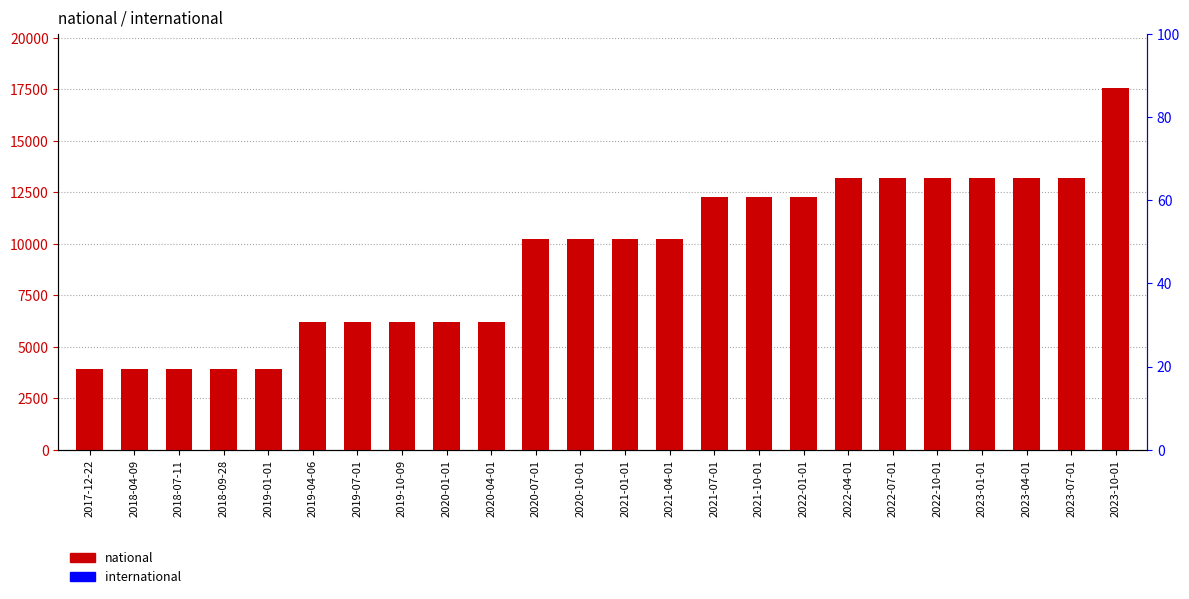

Reading left to right, extract all data points from this chart.

national: 2017-12-22=3906	2018-04-09=3906	2018-07-11=3906	2018-09-28=3906	2019-01-01=3906	2019-04-06=6226	2019-07-01=6226	2019-10-09=6226	2020-01-01=6226	2020-04-01=6226	2020-07-01=10253	2020-10-01=10253	2021-01-01=10253	2021-04-01=10253	2021-07-01=12256	2021-10-01=12256	2022-01-01=12256	2022-04-01=13199	2022-07-01=13199	2022-10-01=13199	2023-01-01=13199	2023-04-01=13199	2023-07-01=13199	2023-10-01=17568
international: 2017-12-22=0	2018-04-09=0	2018-07-11=0	2018-09-28=0	2019-01-01=0	2019-04-06=0	2019-07-01=0	2019-10-09=0	2020-01-01=0	2020-04-01=0	2020-07-01=0	2020-10-01=0	2021-01-01=0	2021-04-01=0	2021-07-01=0	2021-10-01=0	2022-01-01=0	2022-04-01=0	2022-07-01=0	2022-10-01=0	2023-01-01=0	2023-04-01=0	2023-07-01=0	2023-10-01=0